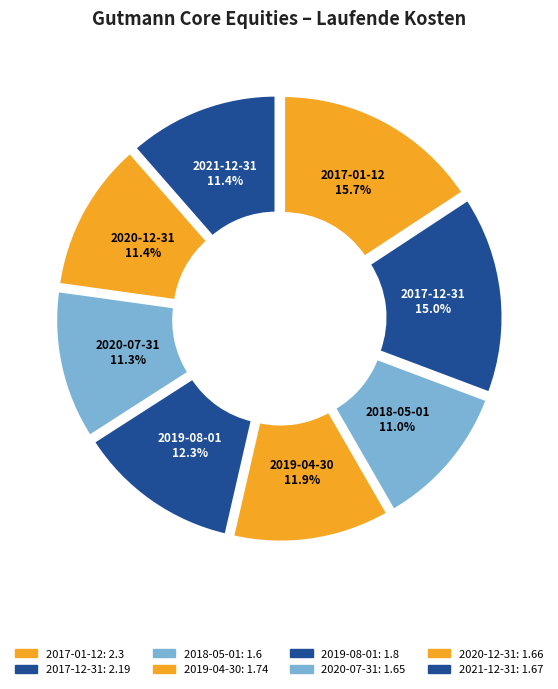

Is there a majority slice in this chart?

No